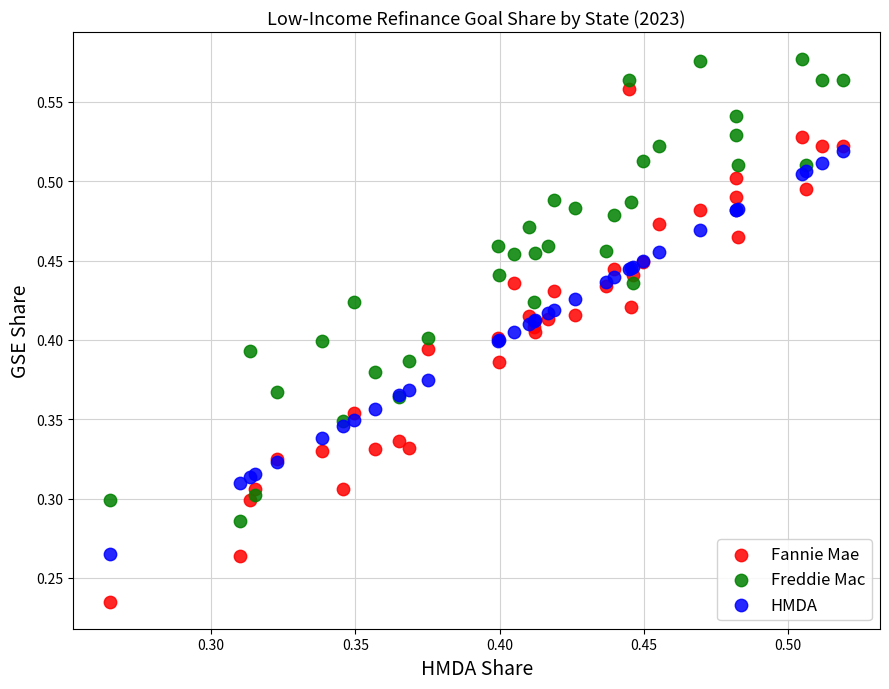

Which series contains the lowest Y value?

Fannie Mae